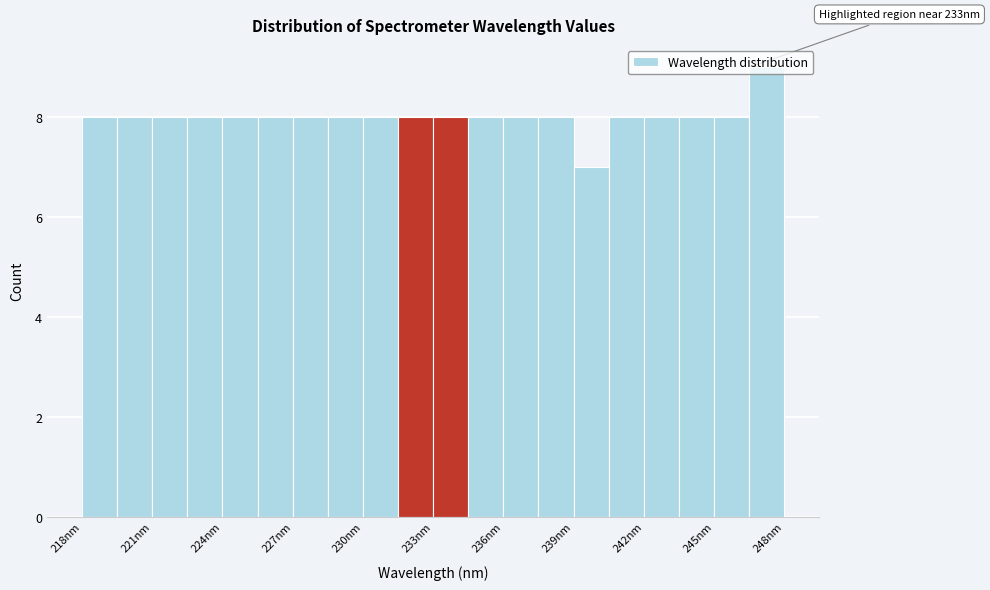

Read against the x-axis, roughly where is the centre of the tallest bar?

247.5